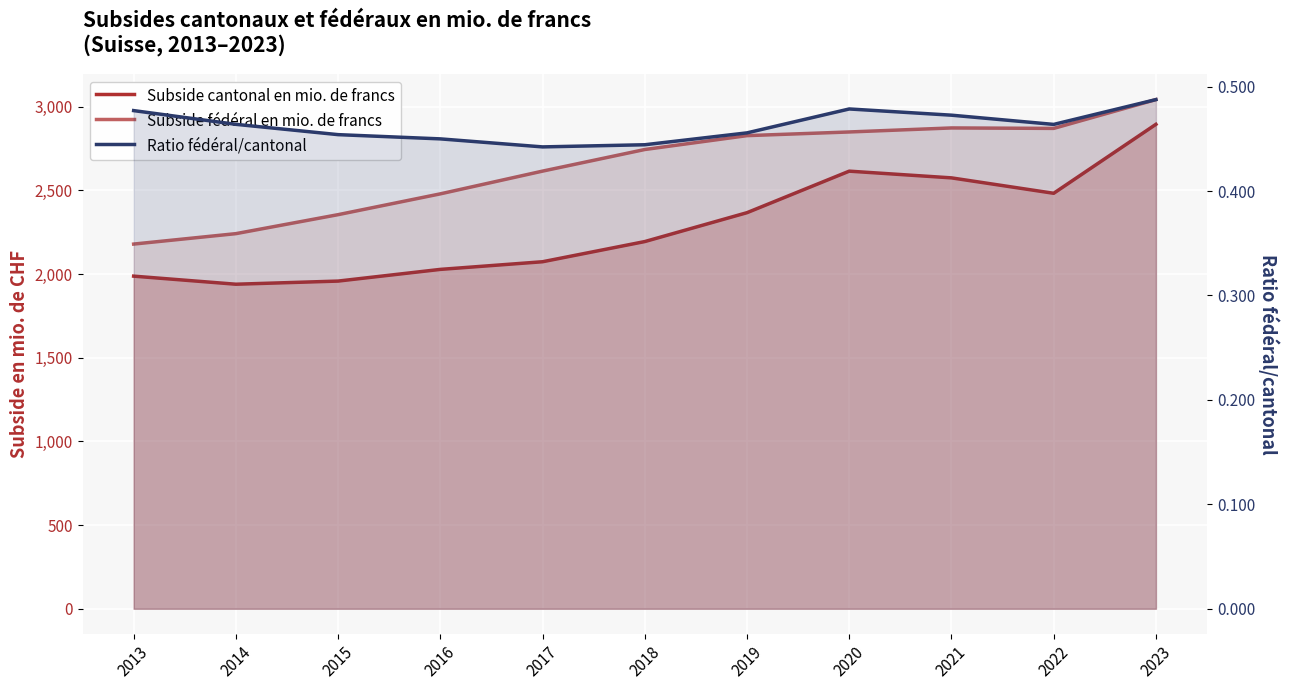

Reading left to right, what are all the values shown in this chart?

Subside cantonal en mio. de francs: 2013=1987.8	2014=1939.5	2015=1958.2	2016=2028.1	2017=2073.8	2018=2194.4	2019=2367.1	2020=2615.2	2021=2575.1	2022=2482.9	2023=2895.0
Subside fédéral en mio. de francs: 2013=2179.4	2014=2241.7	2015=2355.2	2016=2479.5	2017=2615.4	2018=2744.6	2019=2827.4	2020=2849.4	2021=2873.4	2022=2870.7	2023=3042.9
Ratio fédéral/cantonal: 2013=0.5	2014=0.5	2015=0.5	2016=0.4	2017=0.4	2018=0.4	2019=0.5	2020=0.5	2021=0.5	2022=0.5	2023=0.5